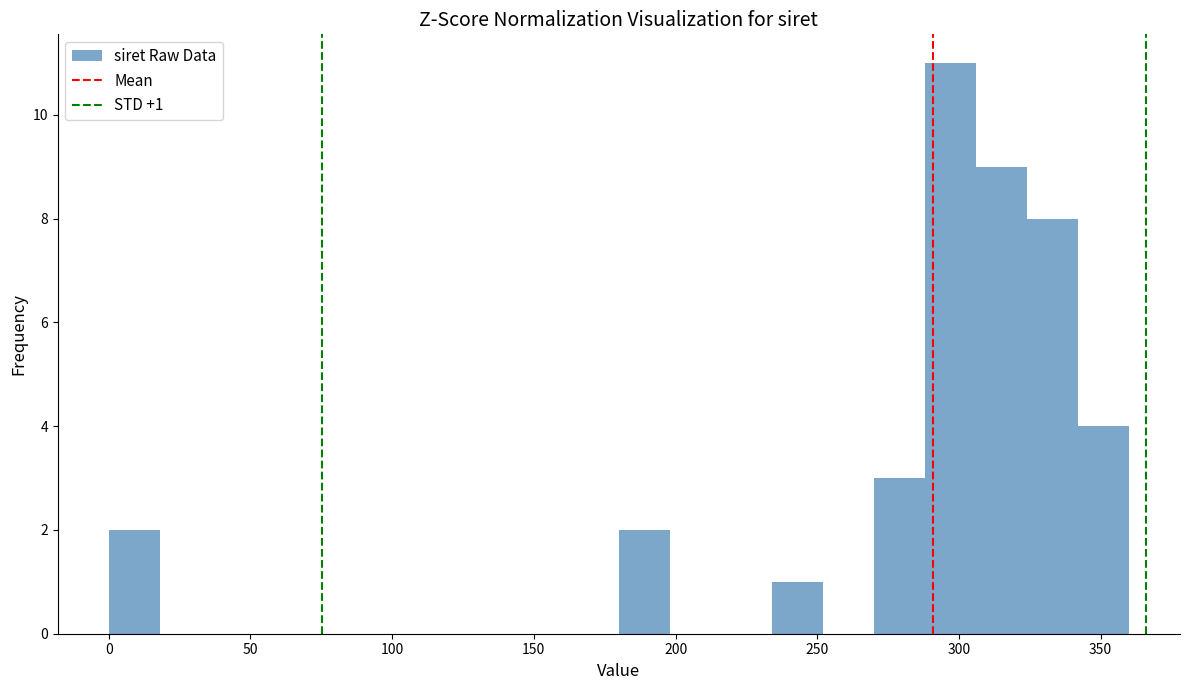

Read against the x-axis, roughly where is the centre of the tallest bar?

295